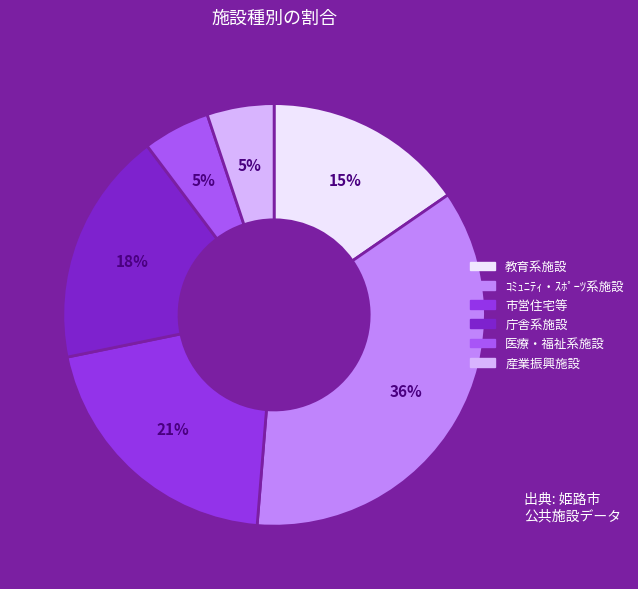

To the nearest percent, what is the combined percentage of 医療・福祉系施設 and 庁舎系施設?

23%